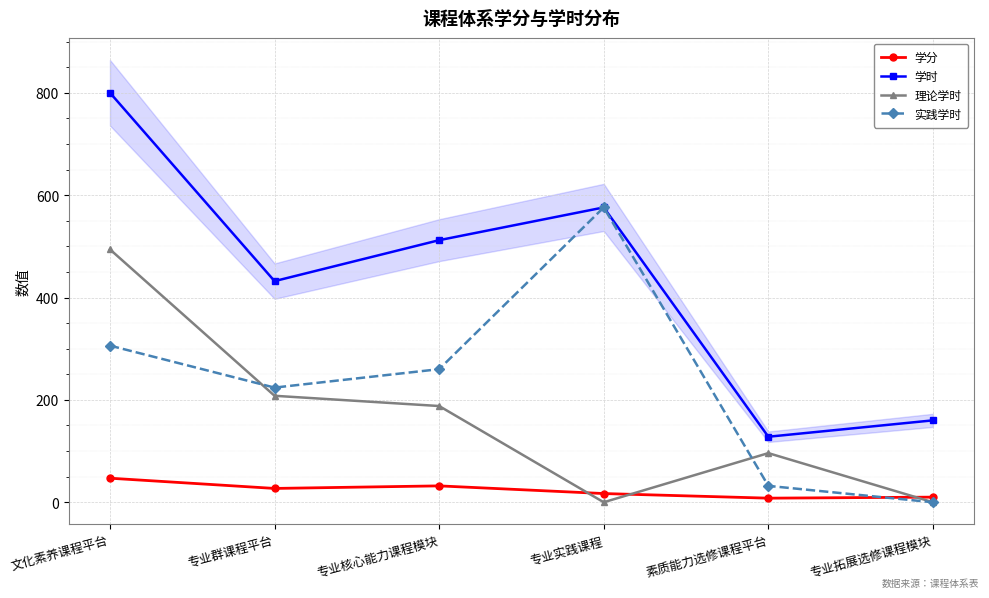

What is the difference between the 学时 values at 专业拓展选修课程模块 and 专业群课程平台?

272